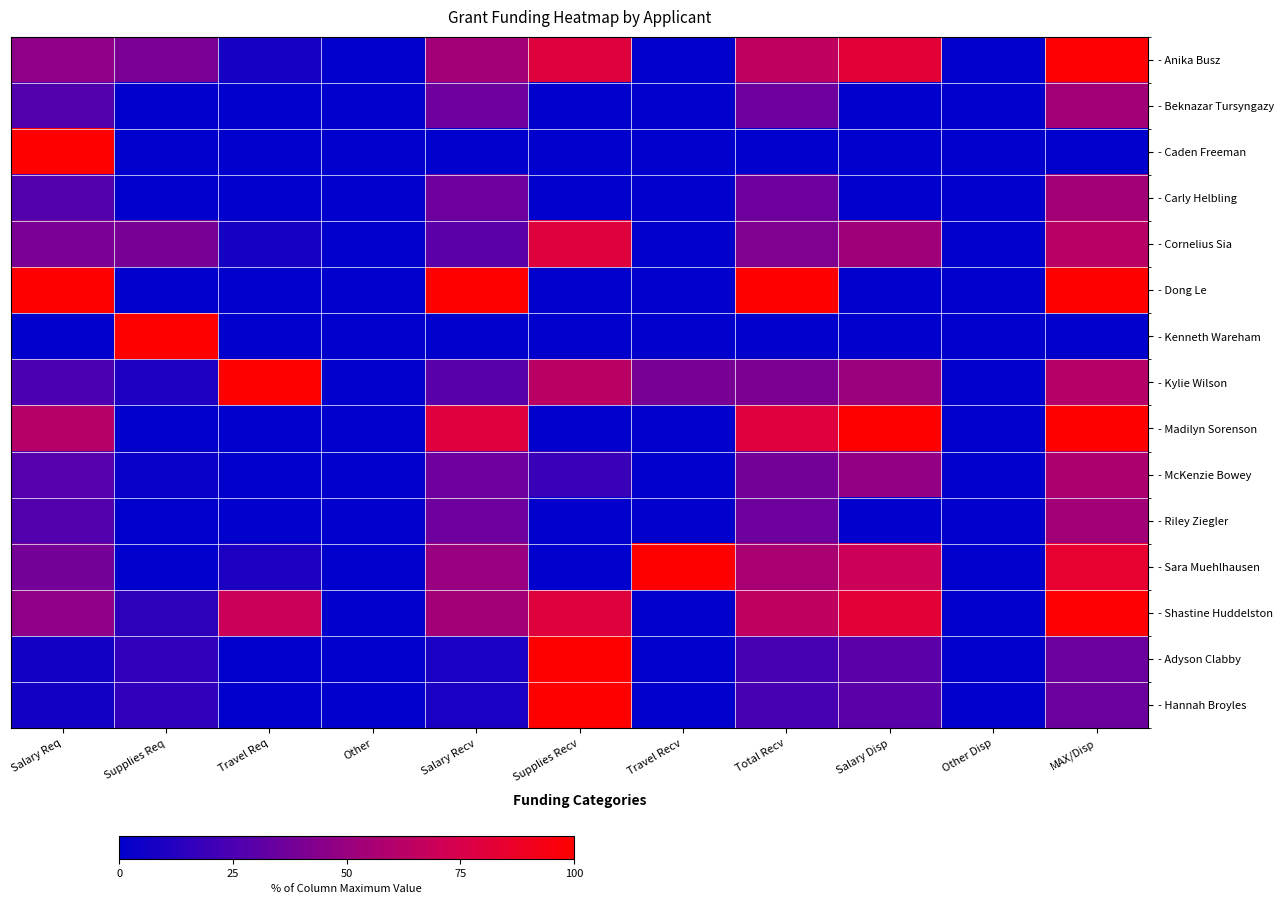

What is the difference between the highest and lowest values at Salary Disp?

100.0